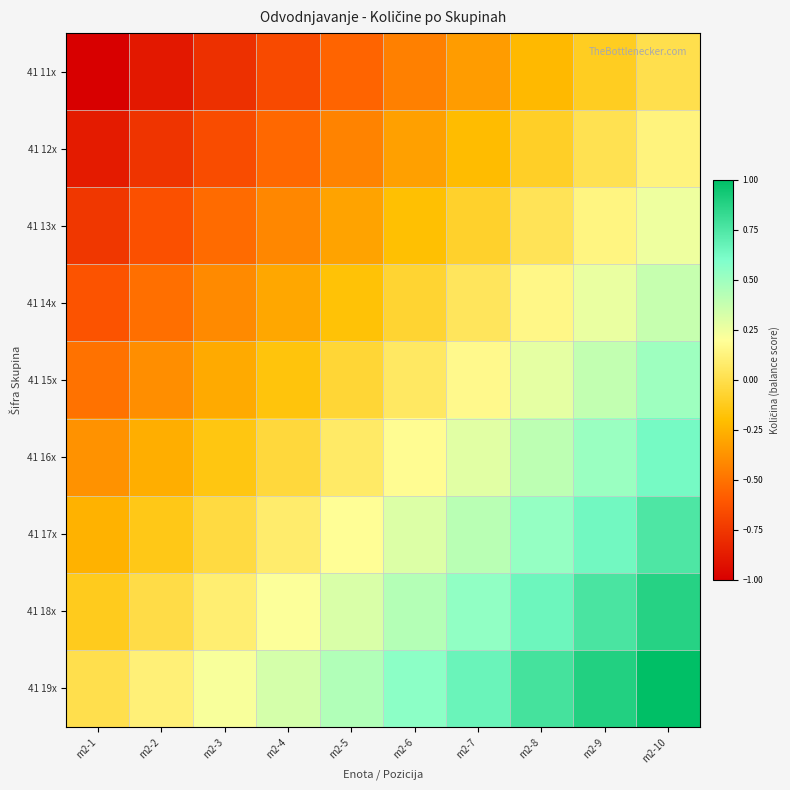

At how many categories does at least one series exceed 0?

9